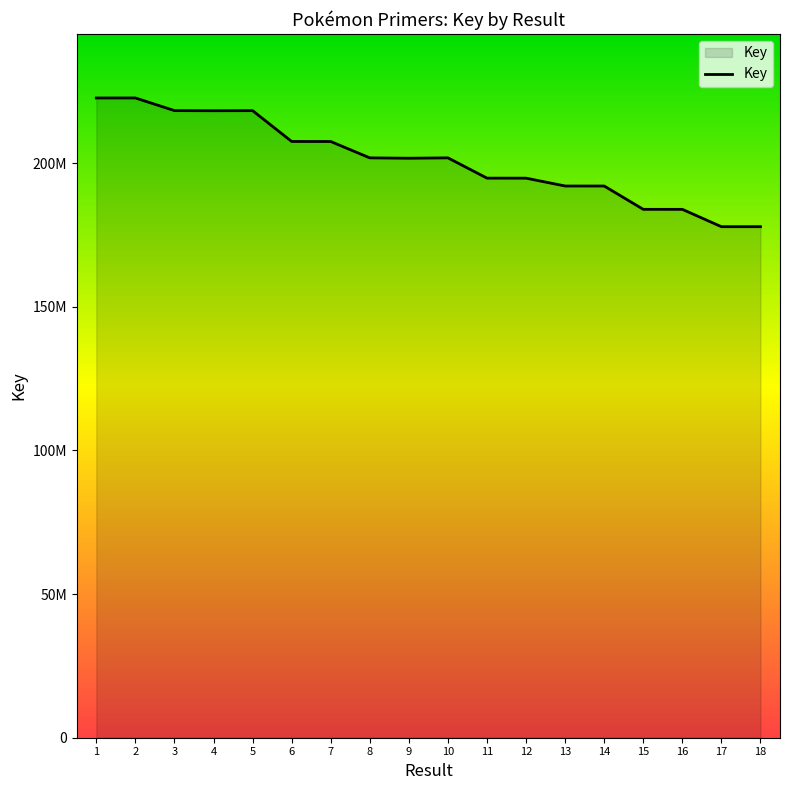

What is the value of the 5th point from the left?

218325940